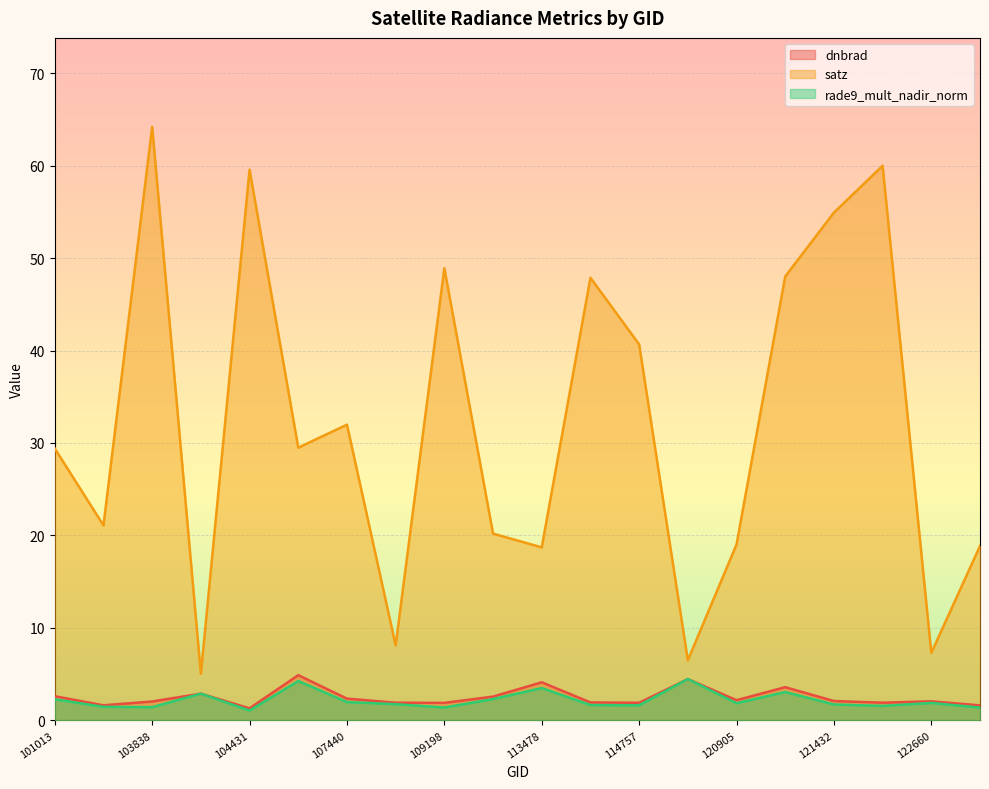

What is the value of the dnbrad point at the 9th from the left?

1.9